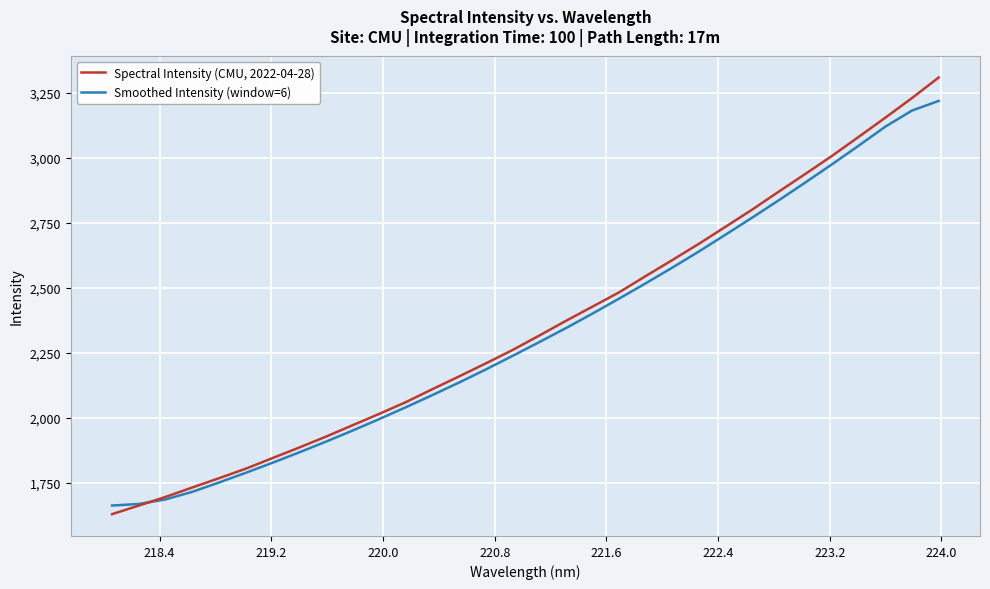

What is the smallest value displayed?

1630.9